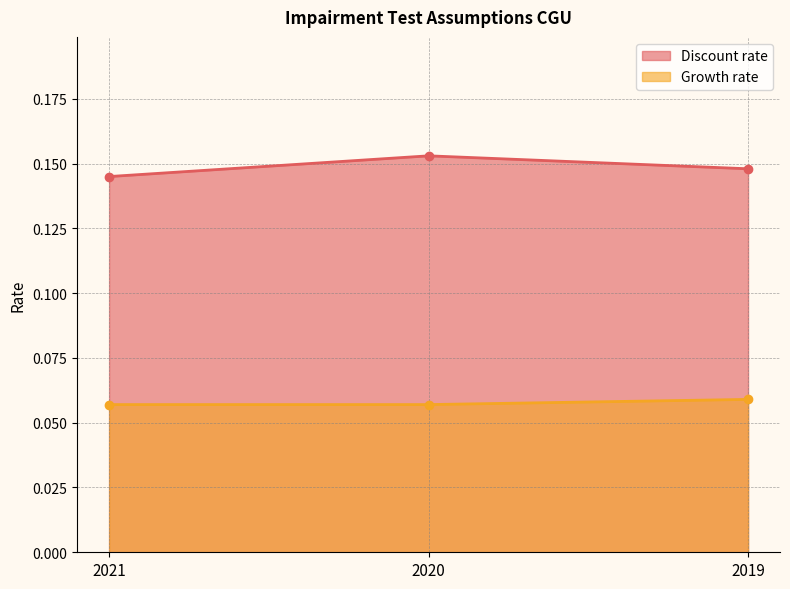

Is the value of Growth rate at 2020 greater than the value of Discount rate at 2021?

No